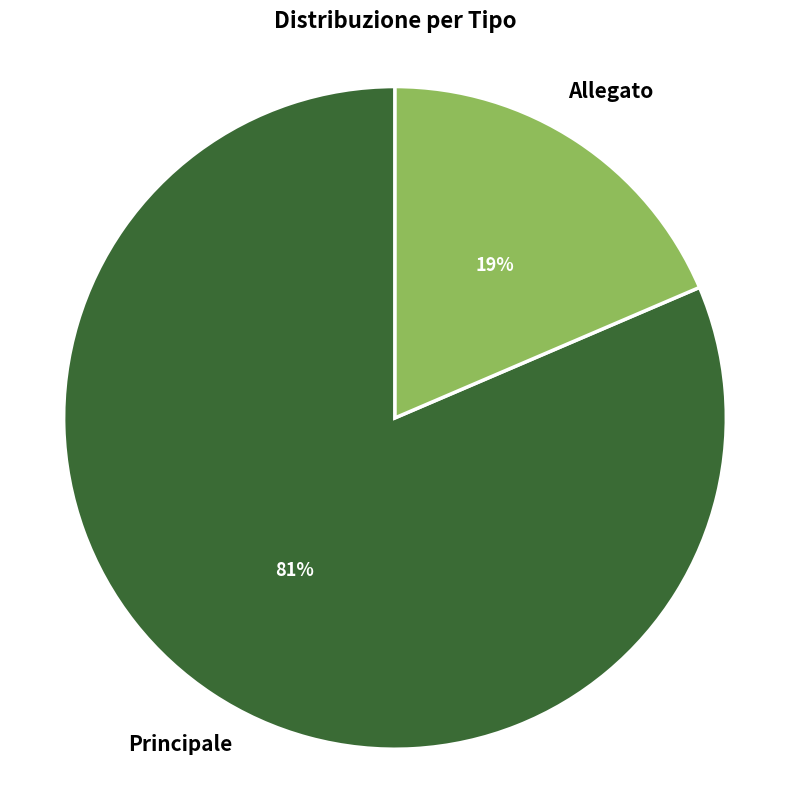

True or false: Allegato accounts for 19% of the total.

True